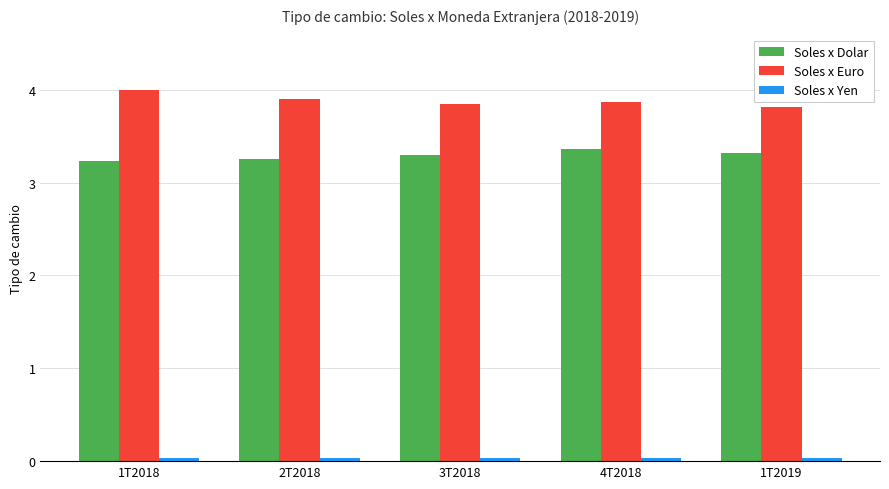

What is the label of the 4th bar from the left?

4T2018